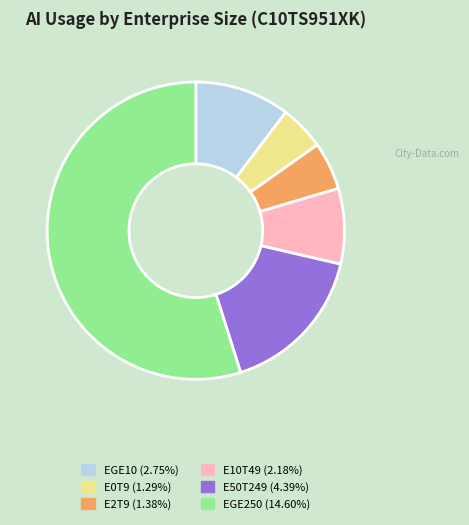

Is there any slice that represents more than half of the pie?

Yes